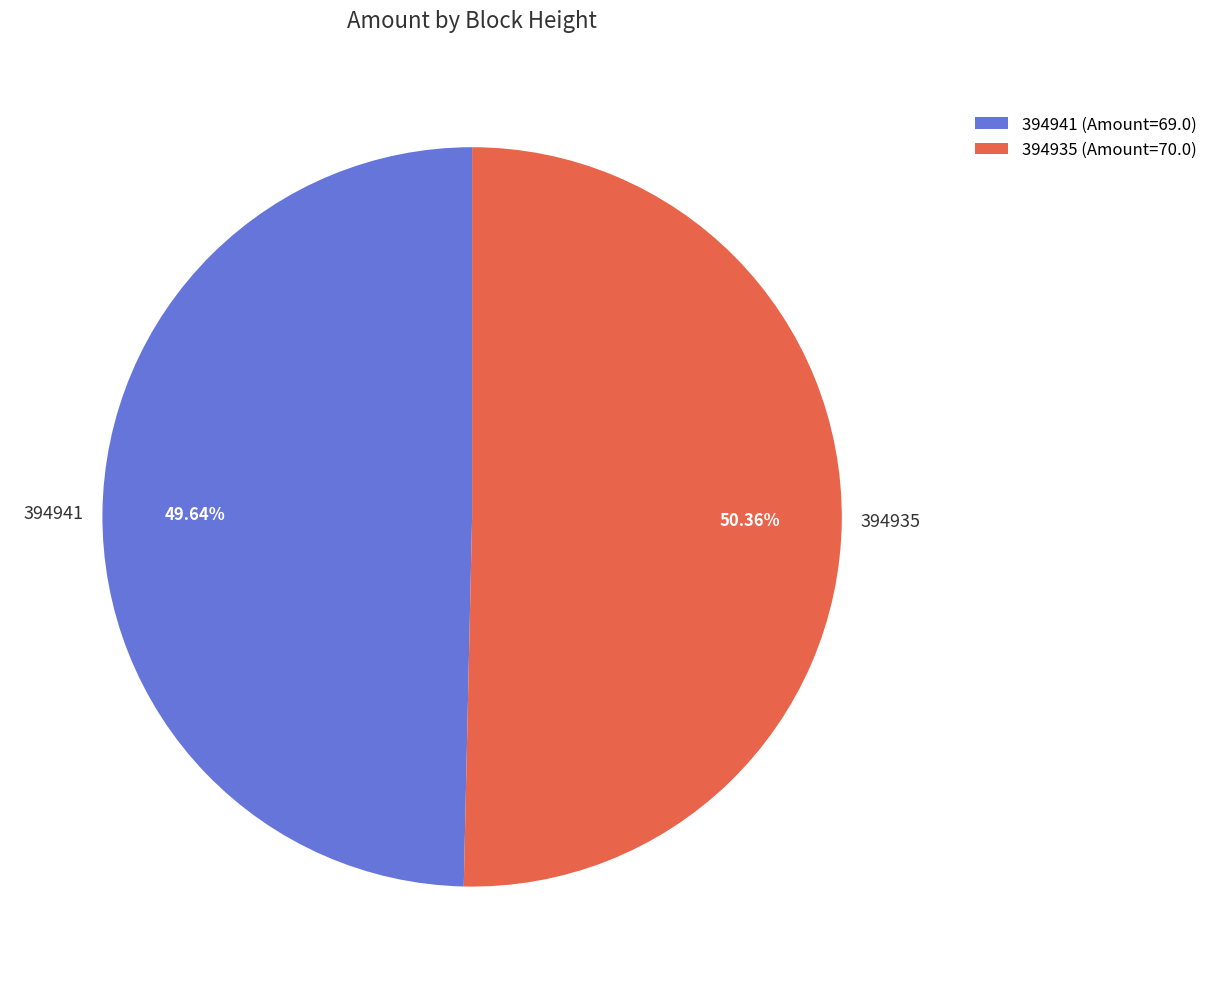

Is there any slice that represents more than half of the pie?

Yes